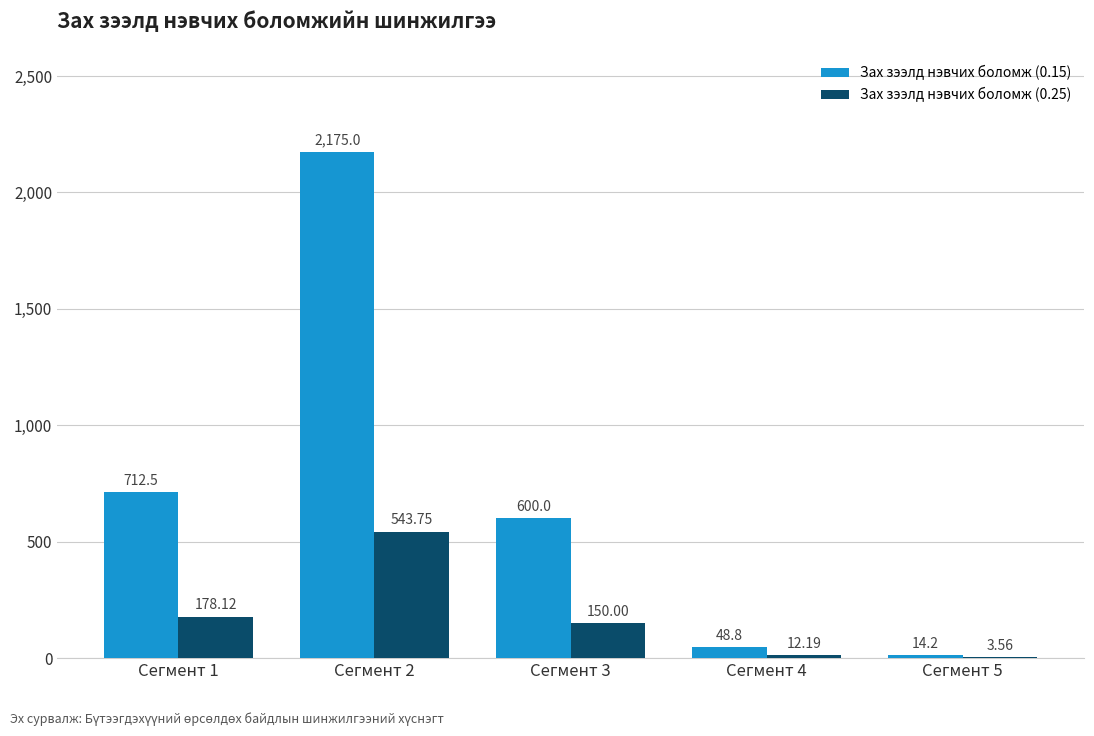

Is the value of Зах зээлд нэвчих боломж (0.15) at Сегмент 2 greater than the value of Зах зээлд нэвчих боломж (0.25) at Сегмент 5?

Yes